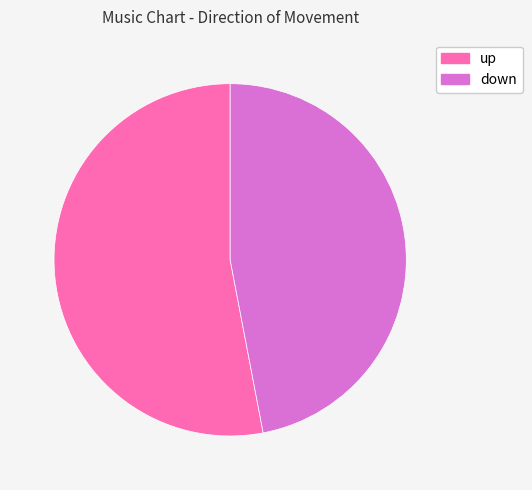

To the nearest percent, what is the combined percentage of down and up?

100%